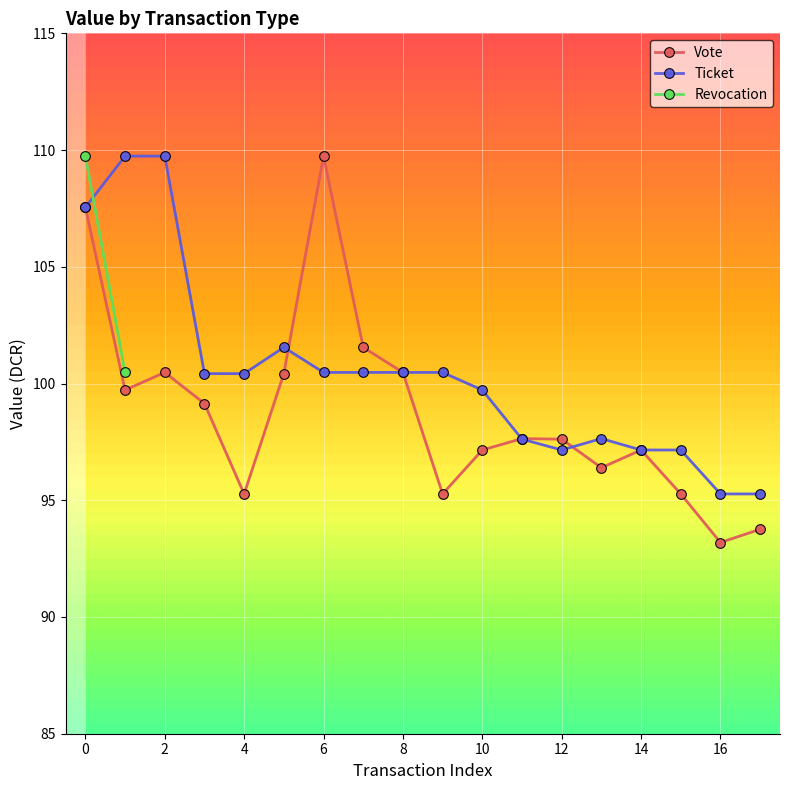

How many interior local valleys does the Vote series have?

5